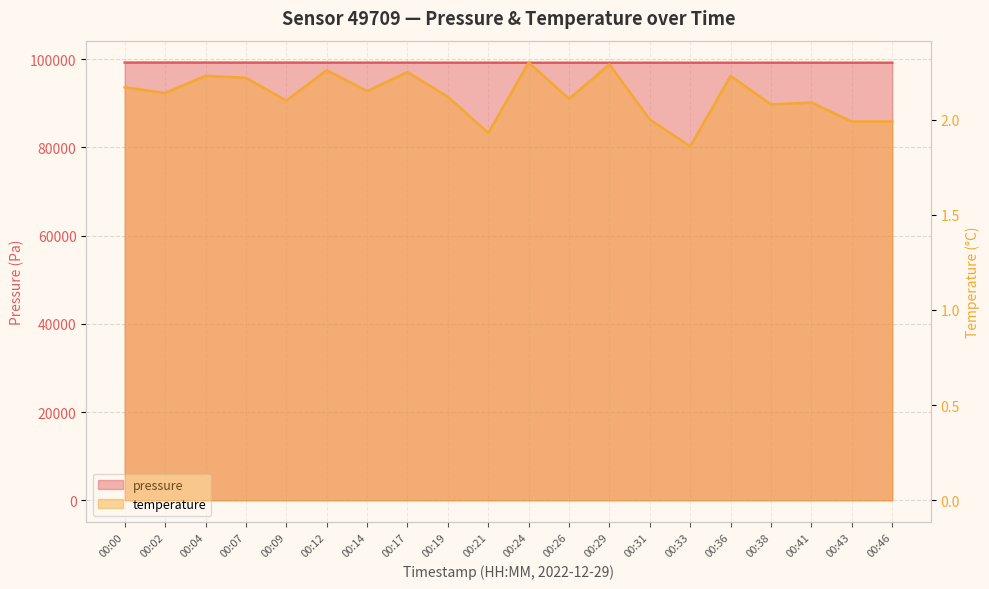

What is the value of the temperature point at the 1st from the left?

2.2